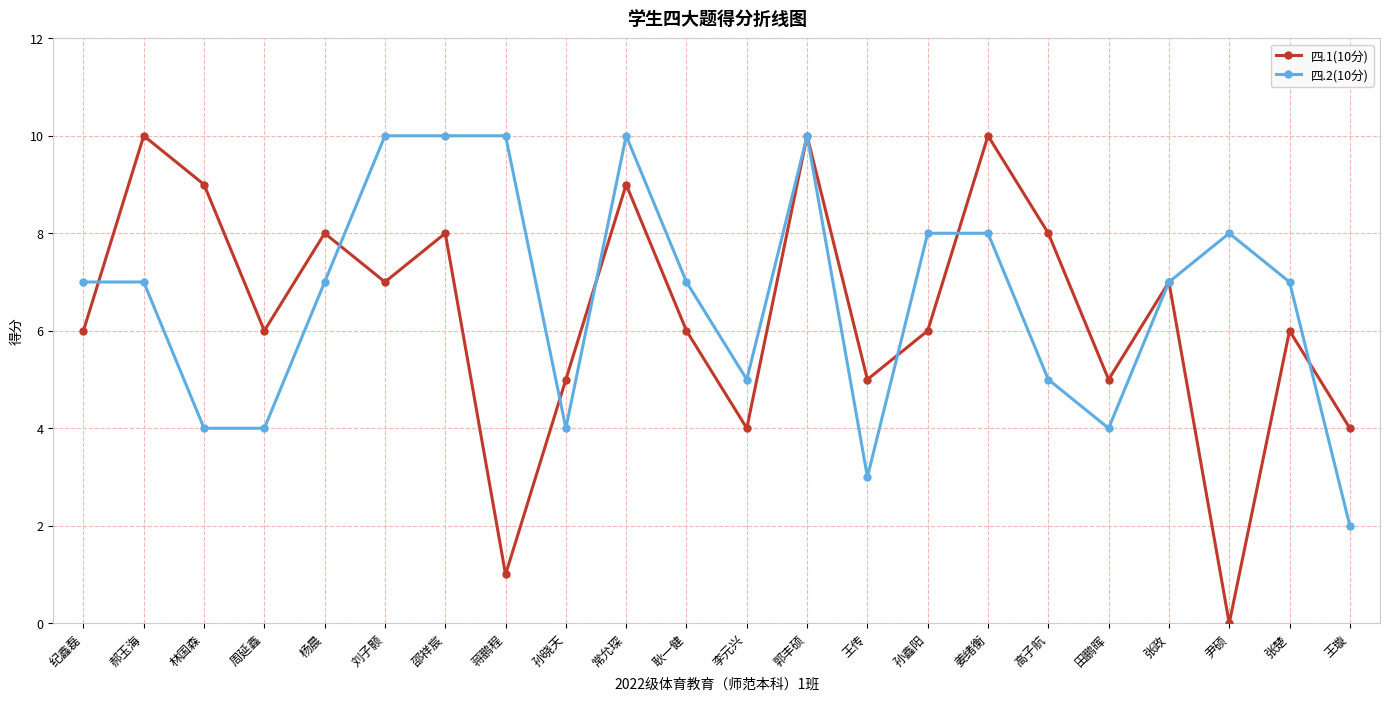

How many data points does each series have?

22